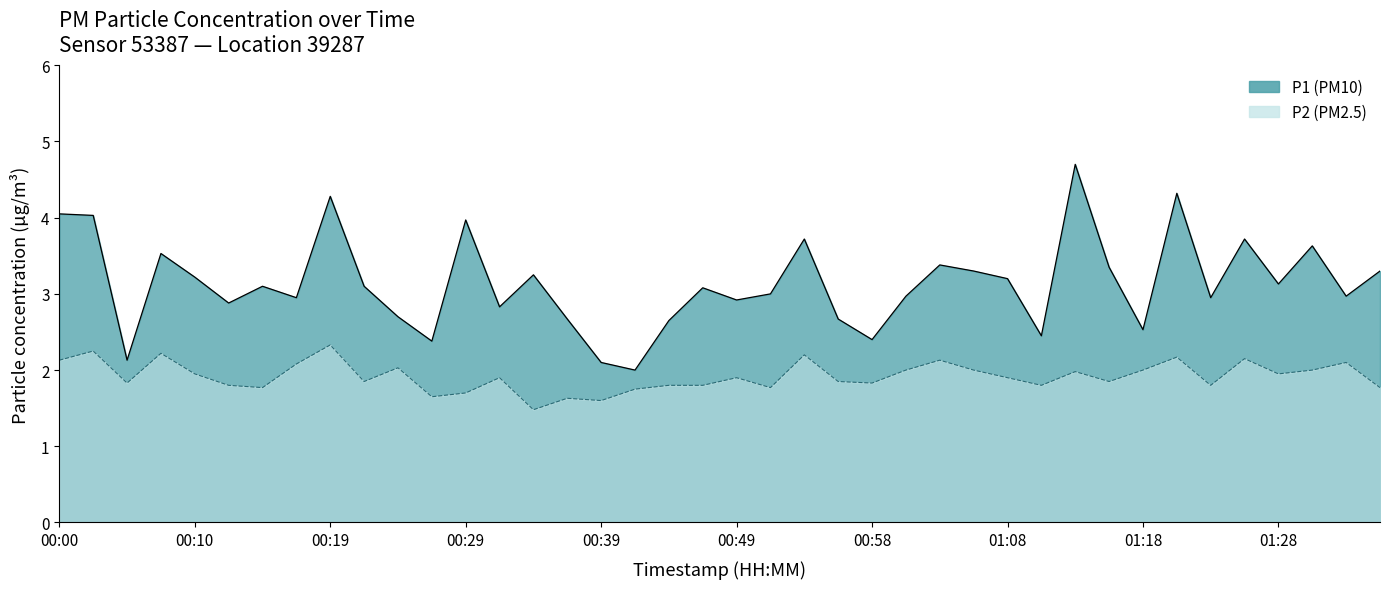

Between 00:53 and 00:12, which is larger?

00:53